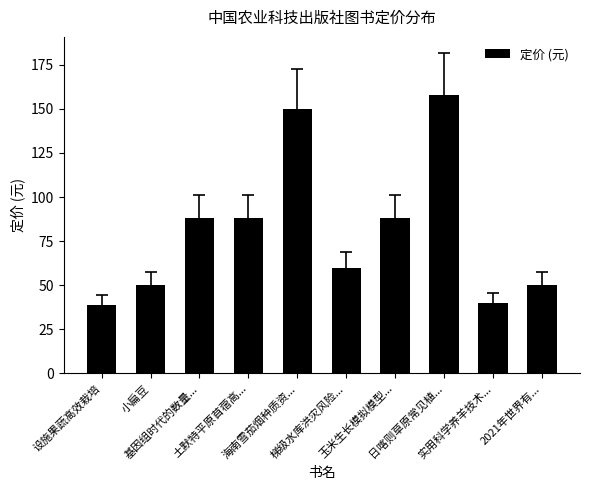

Reading right to left, what are all the values shown in this chart?

50.0	39.8	158.0	88.0	60.0	150.0	88.0	88.0	50.0	38.8